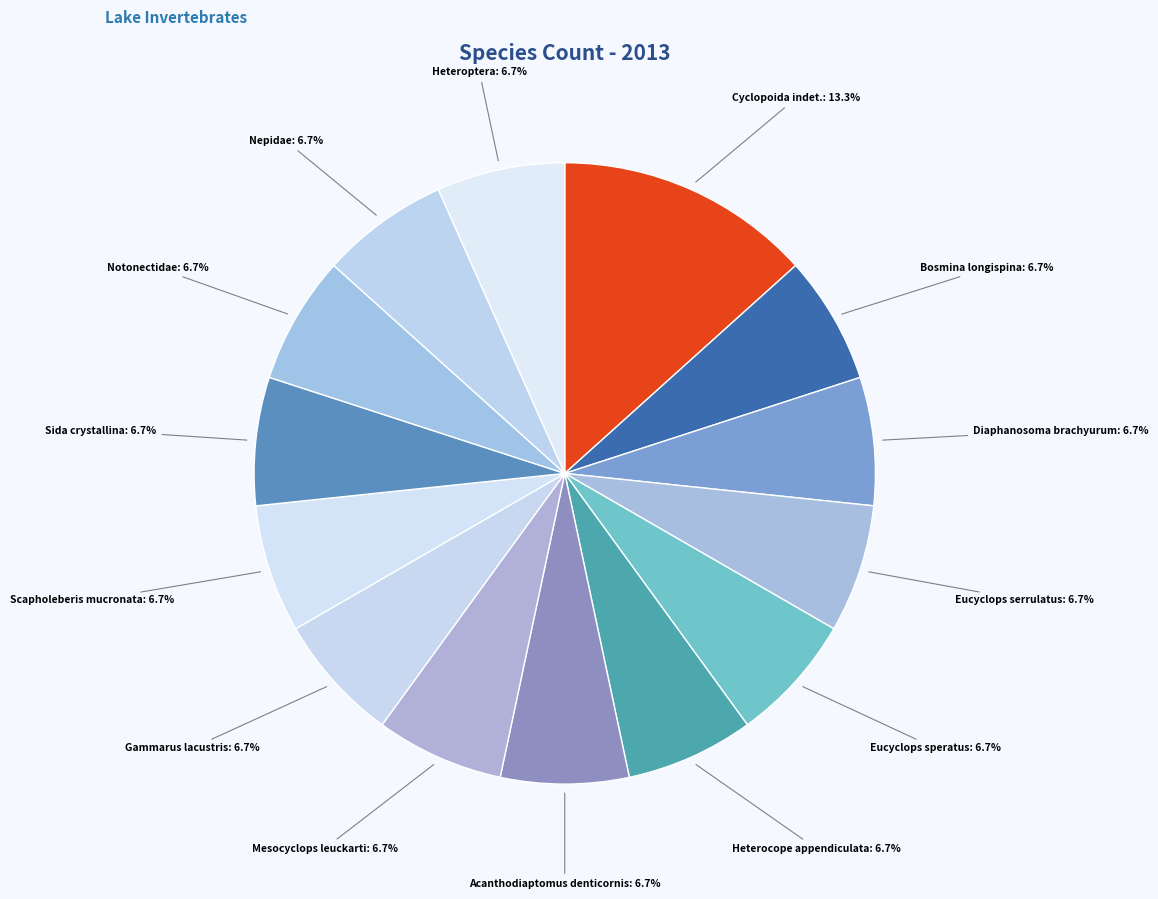

Count the number of slices in the pie.

14